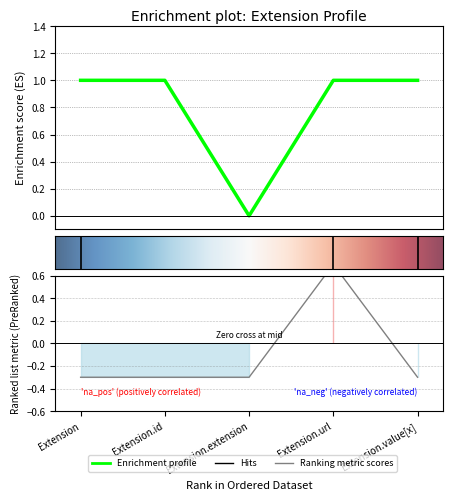

Is this an area chart (filled region under the line)?

No